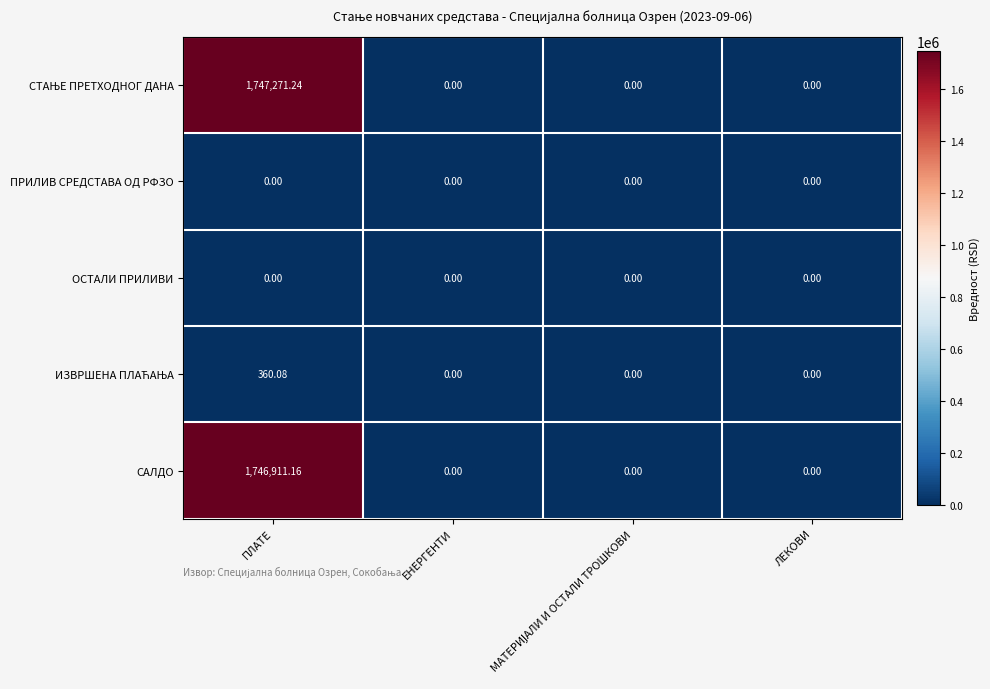

Which category has the highest value across all series?

ПЛАТЕ